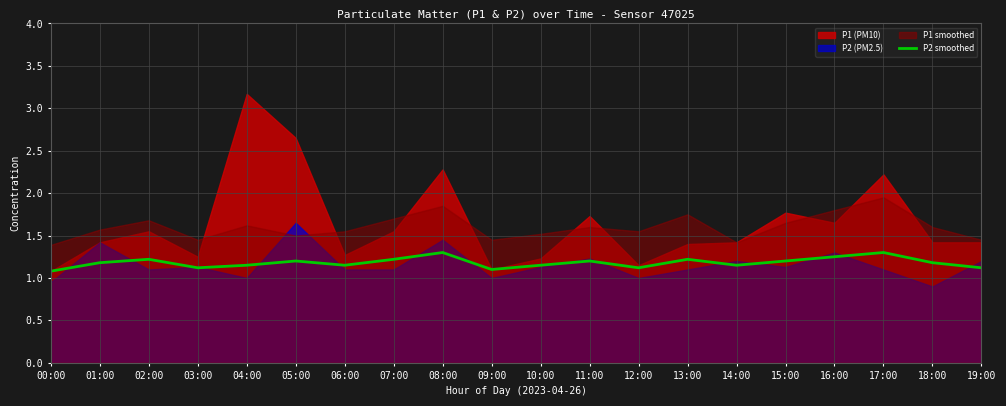

Reading left to right, what are all the values shown in this chart?

1.1	1.2	1.2	1.1	1.1	1.2	1.1	1.2	1.3	1.1	1.1	1.2	1.1	1.2	1.1	1.2	1.2	1.3	1.2	1.1